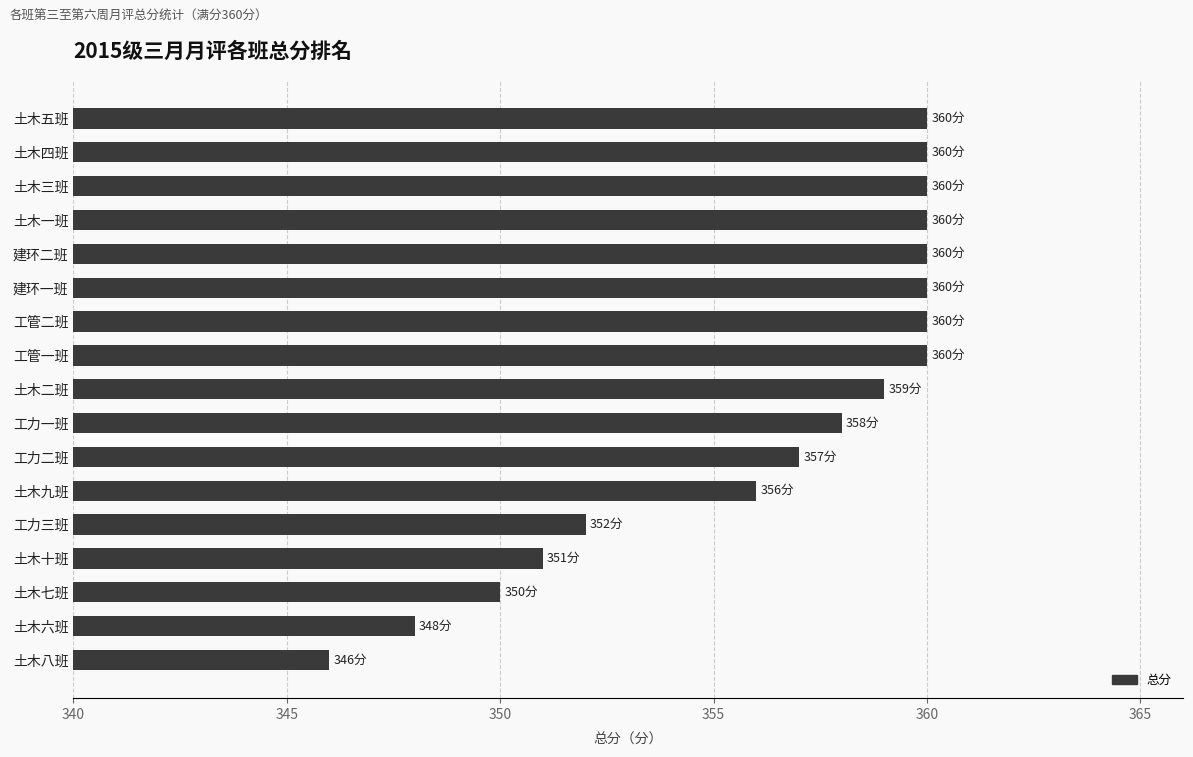

Reading bottom to top, transcribe all the data shown in this chart.

346	348	350	351	352	356	357	358	359	360	360	360	360	360	360	360	360